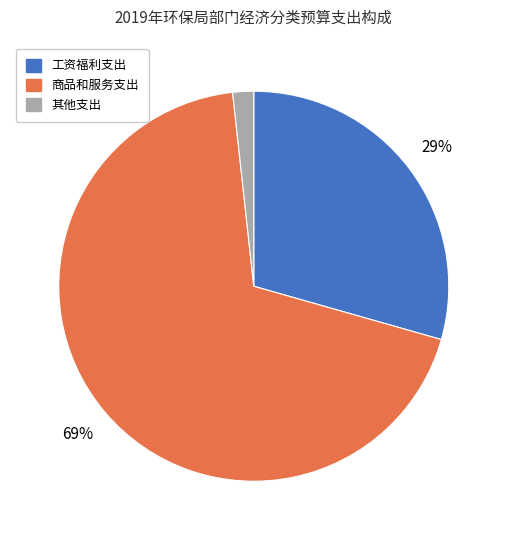

To the nearest percent, what percentage of the pie is 商品和服务支出?

69%